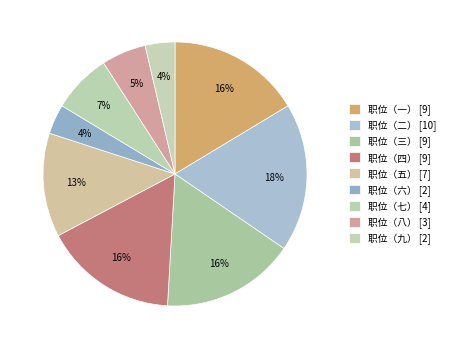

Which slice is the largest?

职位（二）